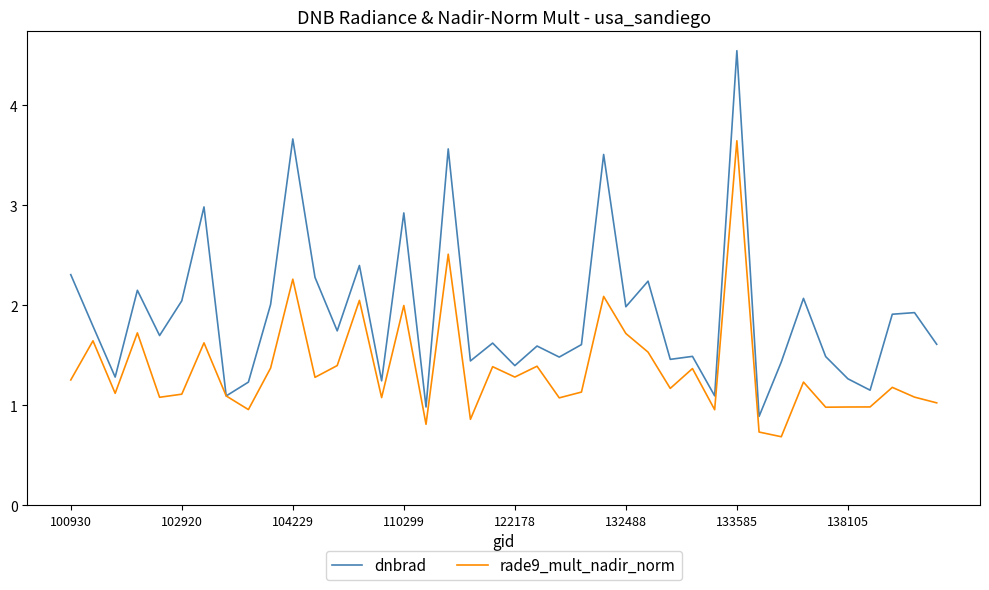

Which series has the widest spread of values?

dnbrad